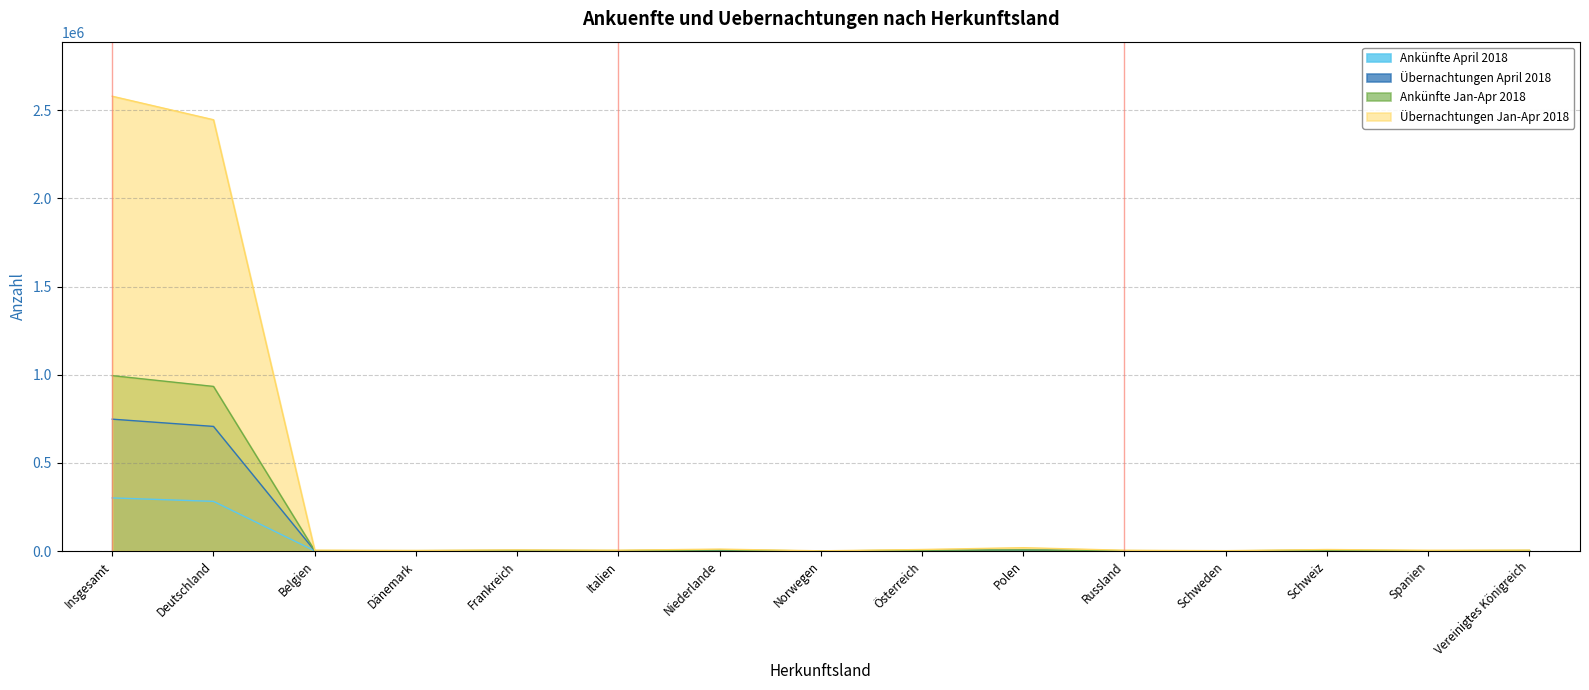

At which label does Übernachtungen April 2018 first exceed 1679?

Insgesamt